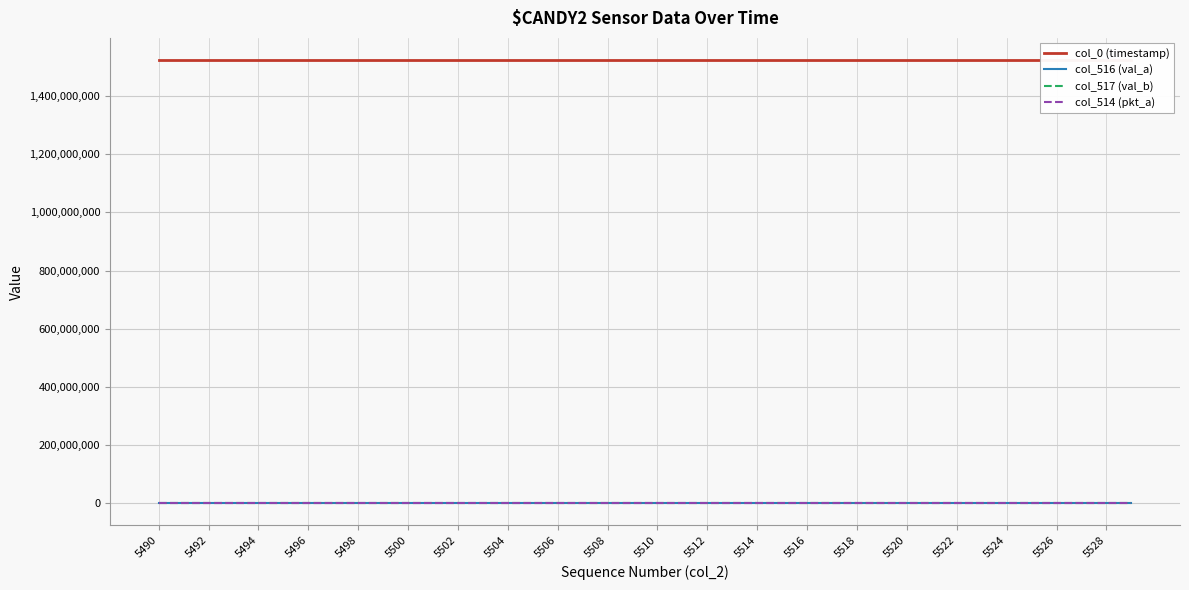

Between 5520 and 28, which series saw the biggest shift?

col_0 (timestamp)